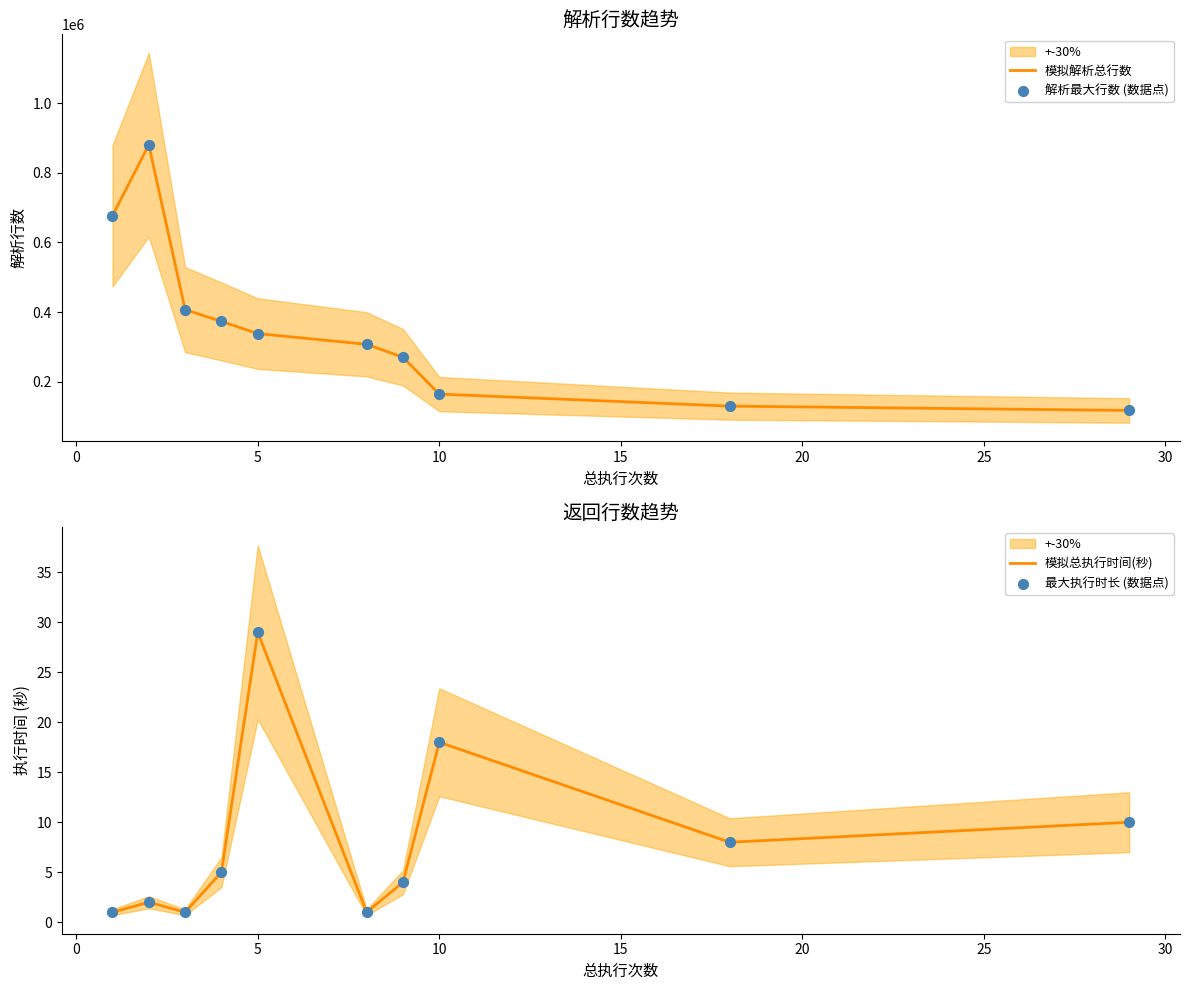

Which series reaches the maximum Y coordinate?

模拟解析总行数